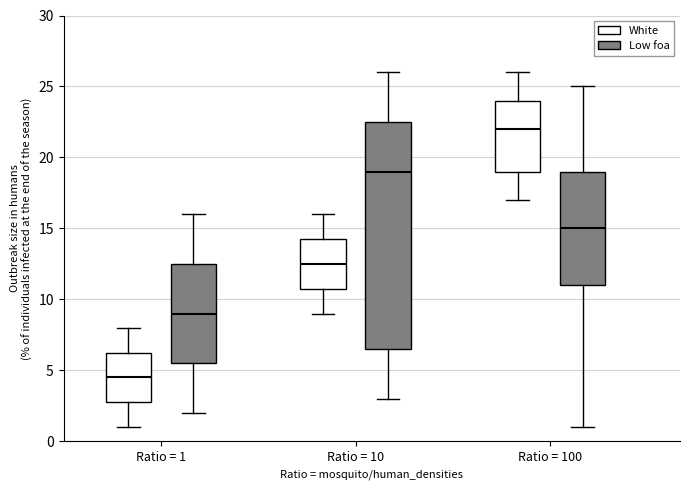

Where is the lower edge of the box for Ratio = 100 (White) on the y-axis? The values are not printed on the chart, so give them approximately, as read against the axis.

19.0